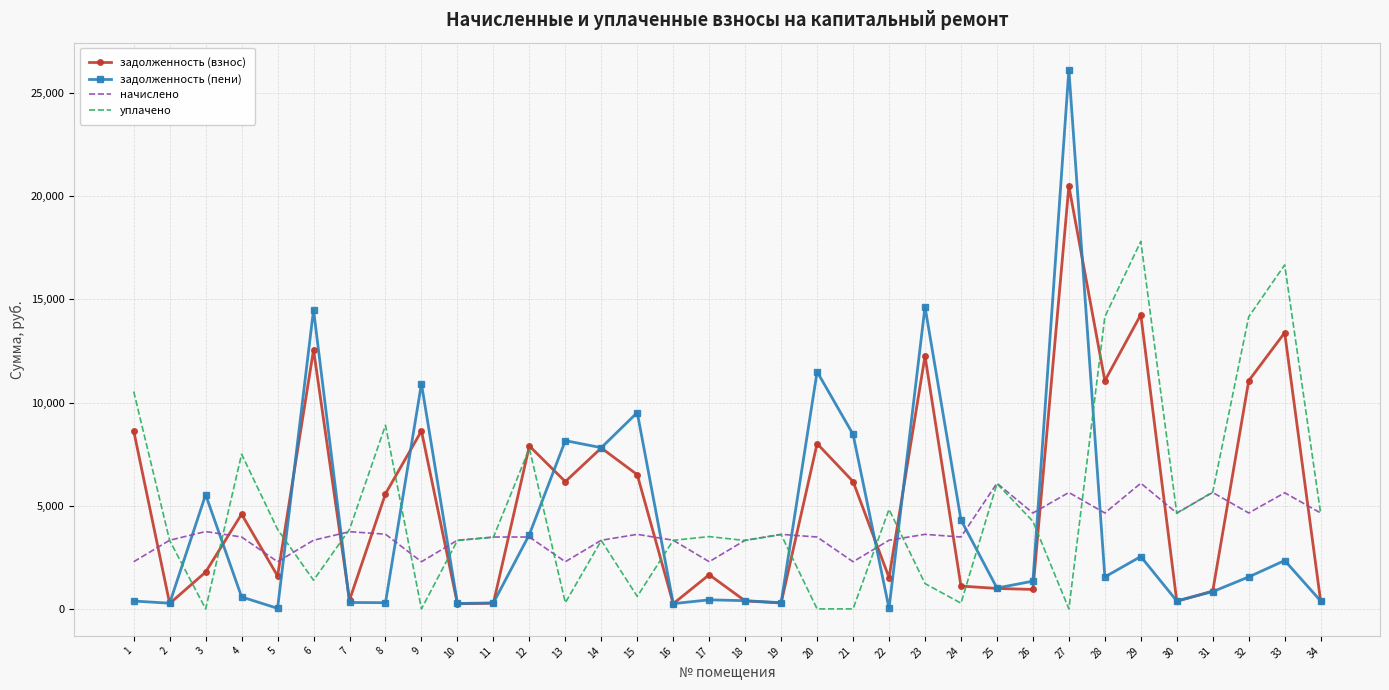

The value of задолженность (пени) at 29 is 970.0. True or false?

False